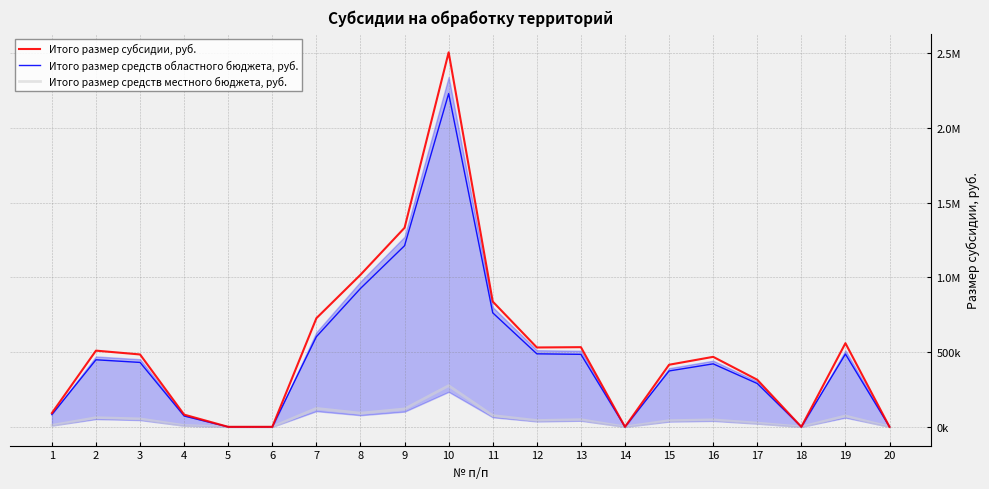

What is the sum of the Итого размер средств местного бюджета, руб. values at 1 and 19?

82882.1